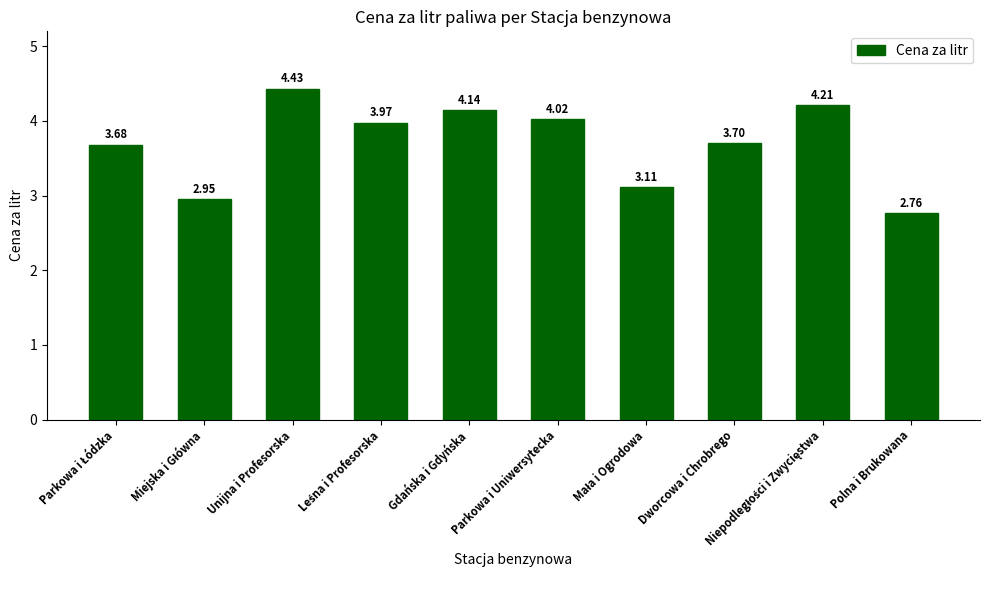

What is the label of the 3rd bar from the right?

Dworcowa i Chrobrego